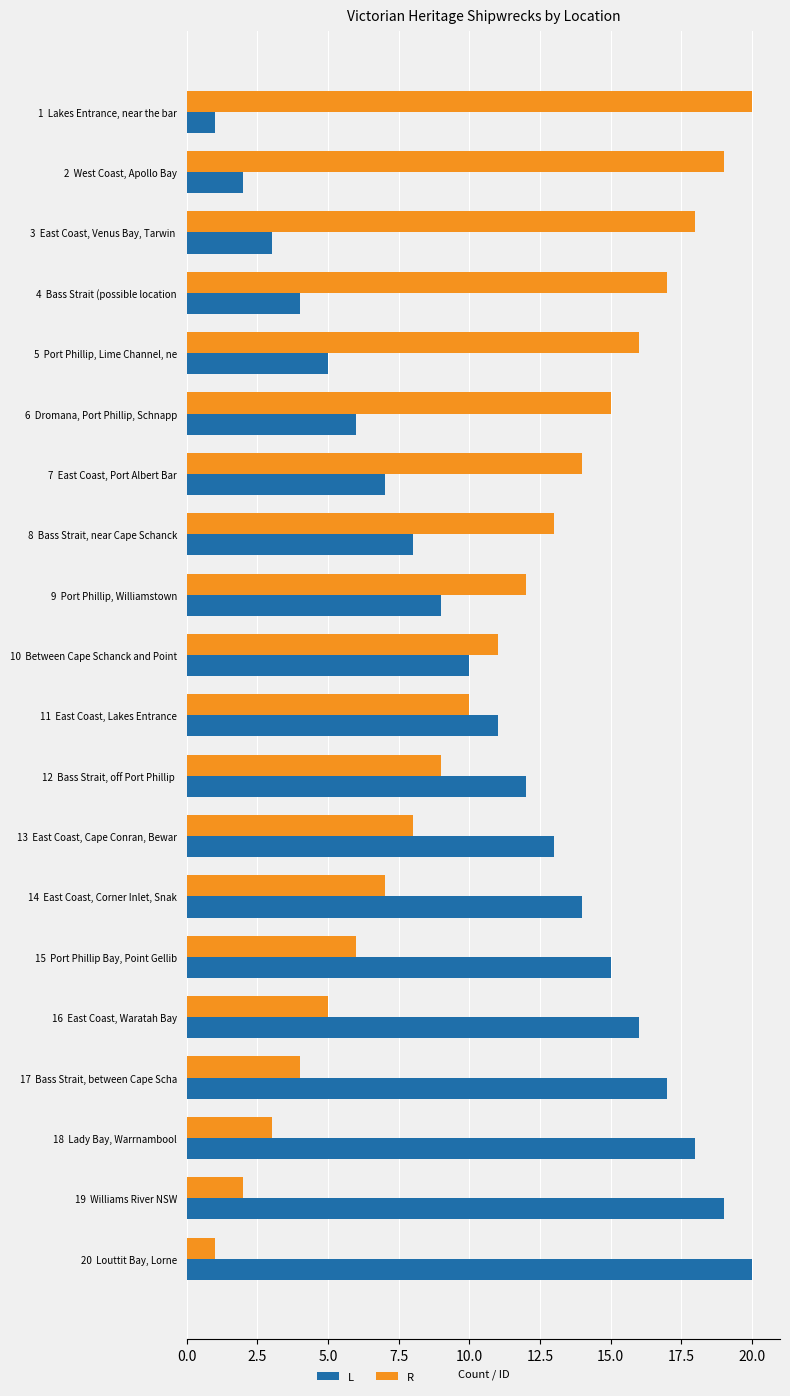

At 5  Port Phillip, Lime Channel, ne, list the series in order from largest to smallest.

R, L